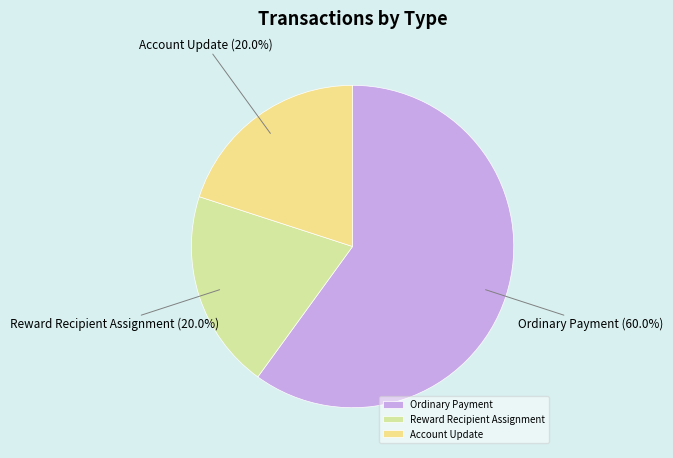

What percentage is NOT represented by Reward Recipient Assignment?

80.0%